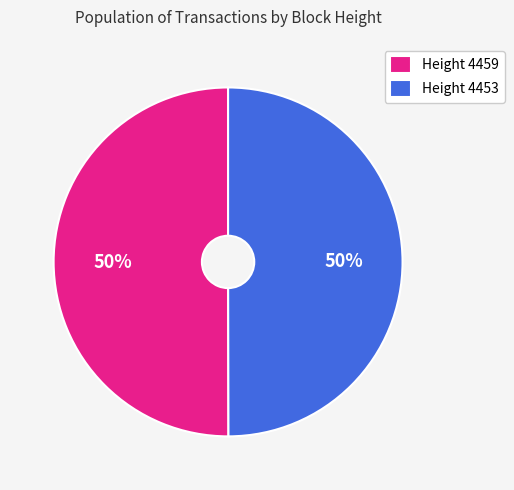

Combined, do Height 4459 and Height 4453 account for over 50%?

Yes